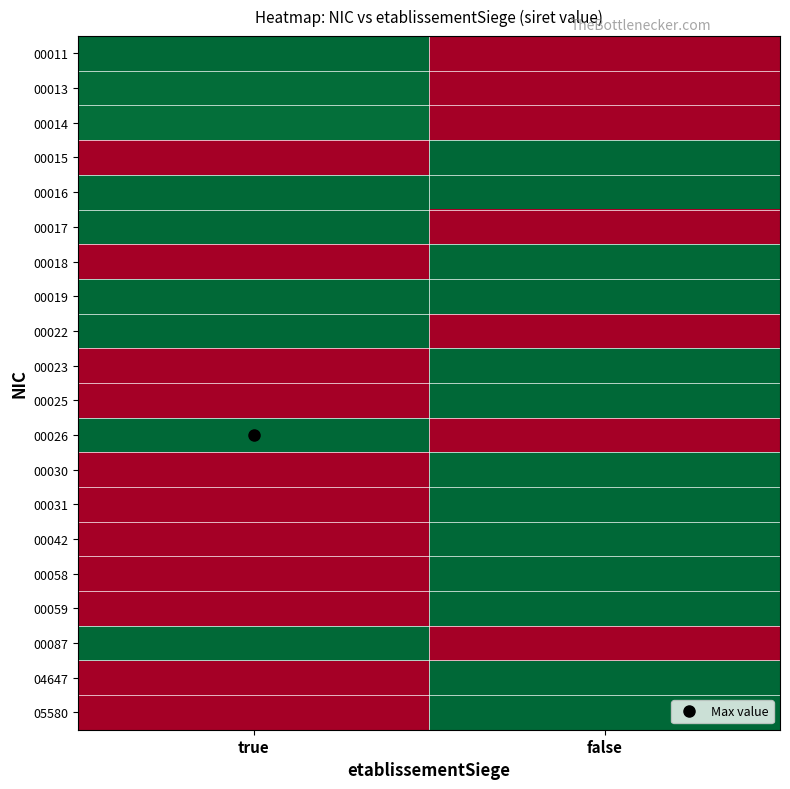

Which series has the largest total across all categories?

00019